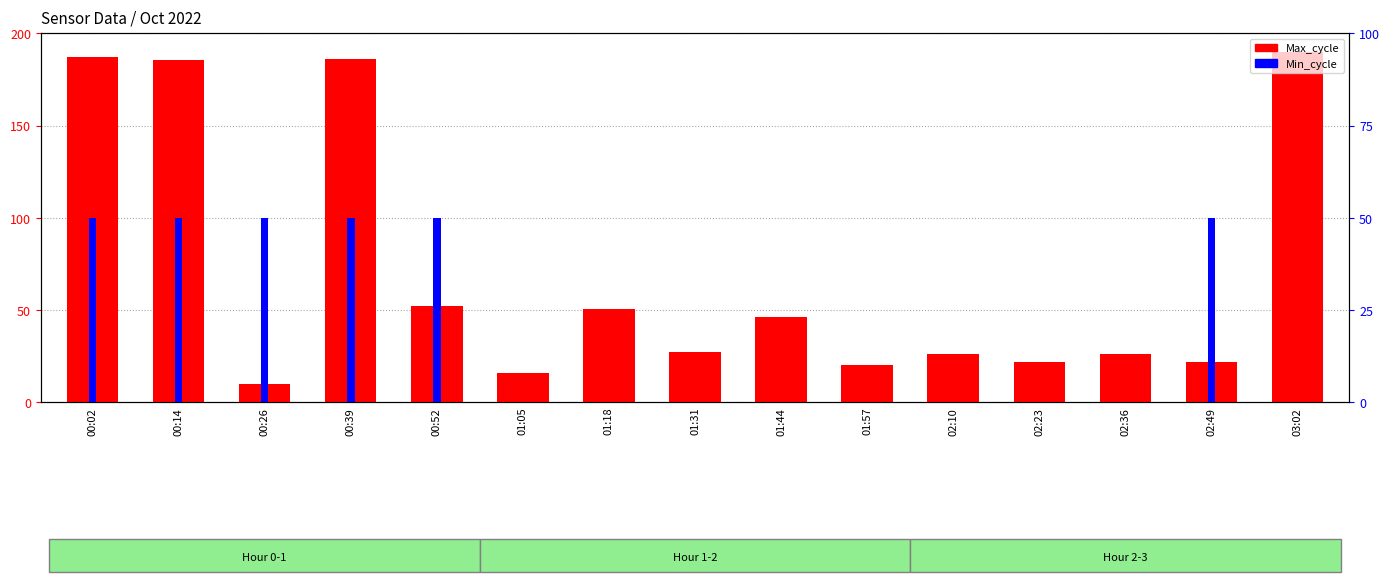

Count the Min_cycle values in the range 0 to 50.

15